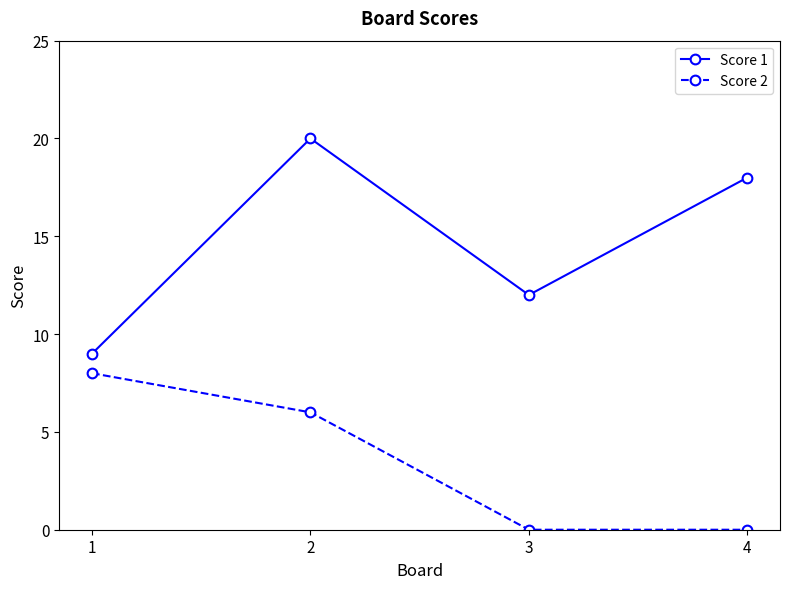

At which category is the sum across all series the highest?

2